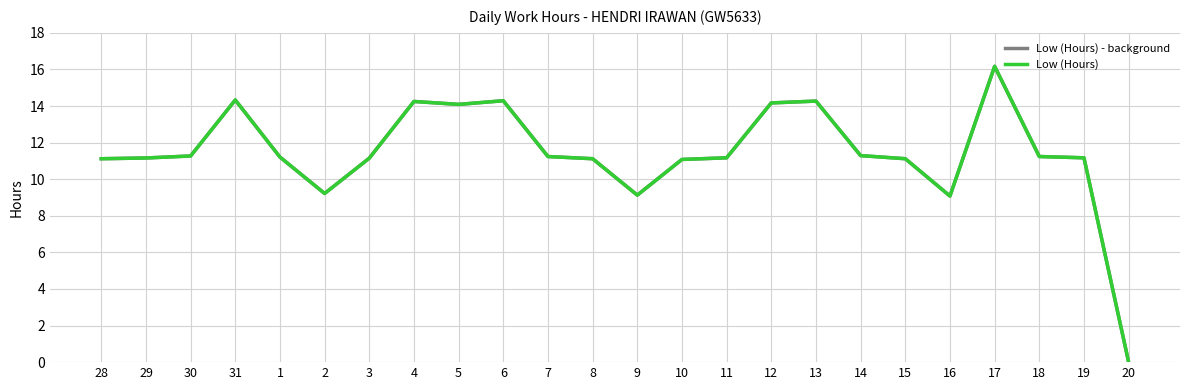

Does the chart have visible grid lines?

Yes